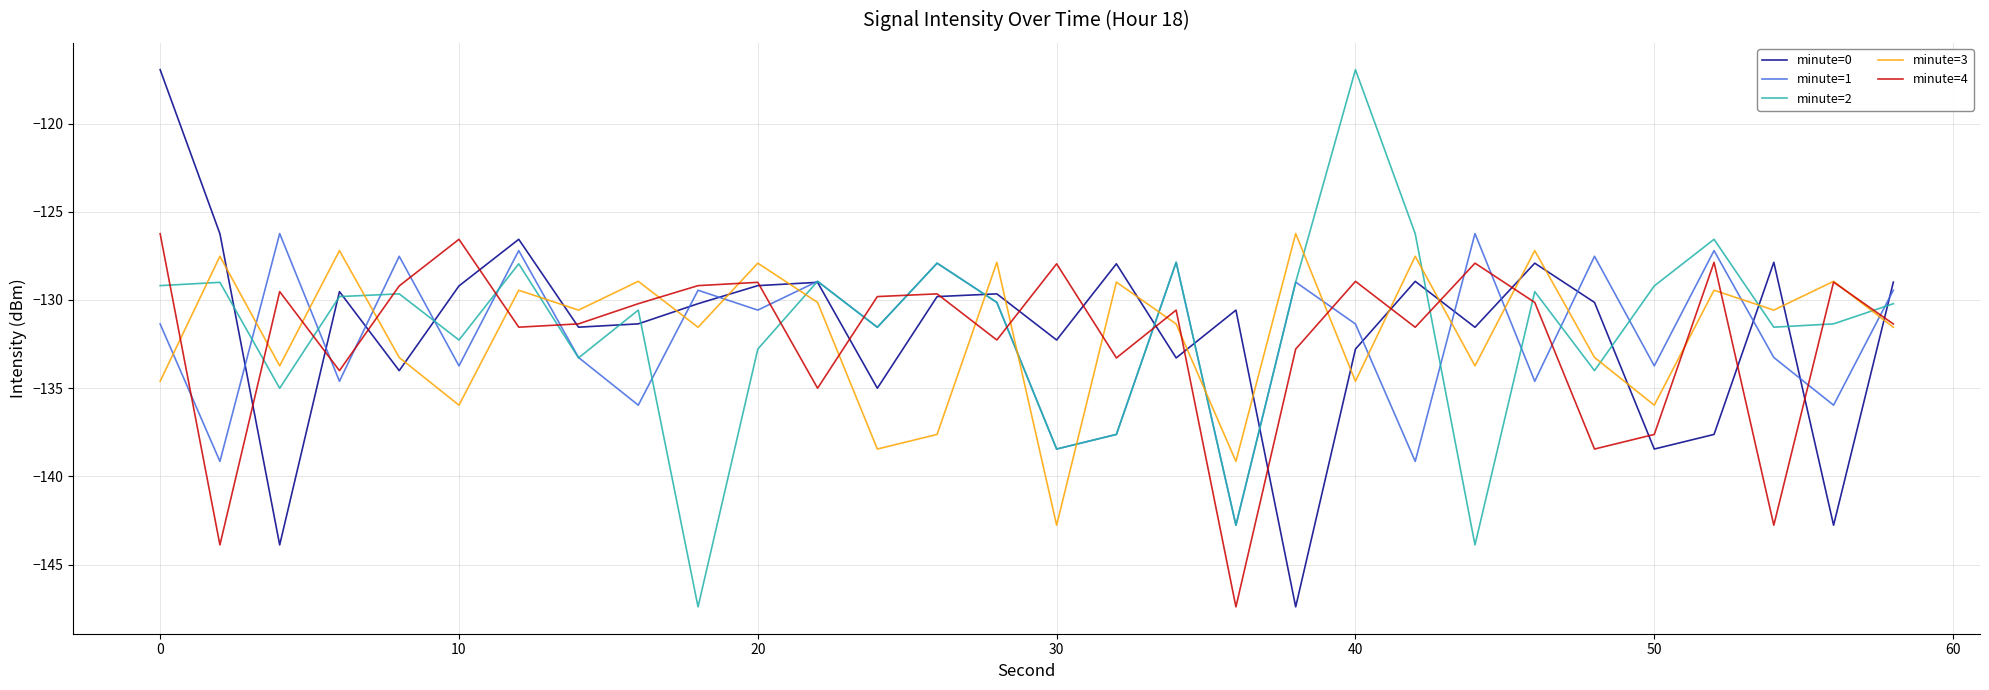

Is this an area chart (filled region under the line)?

No